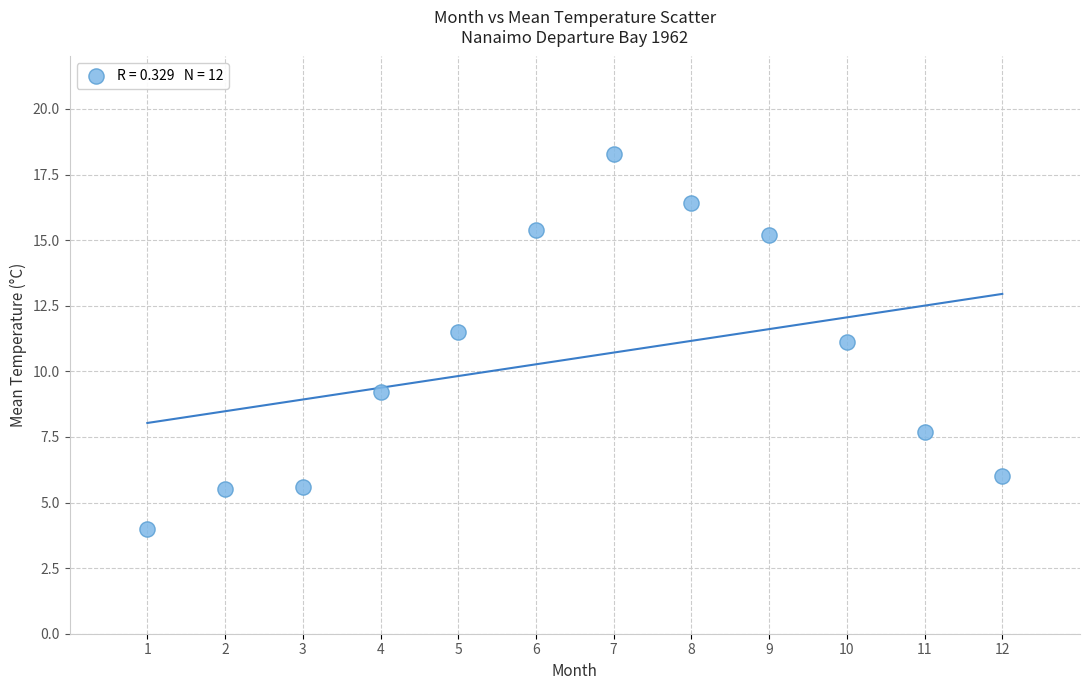

What is the average X value?

6.5